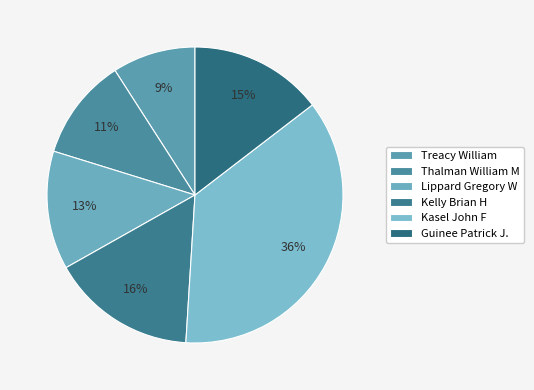

How many slices are in this pie chart?

6